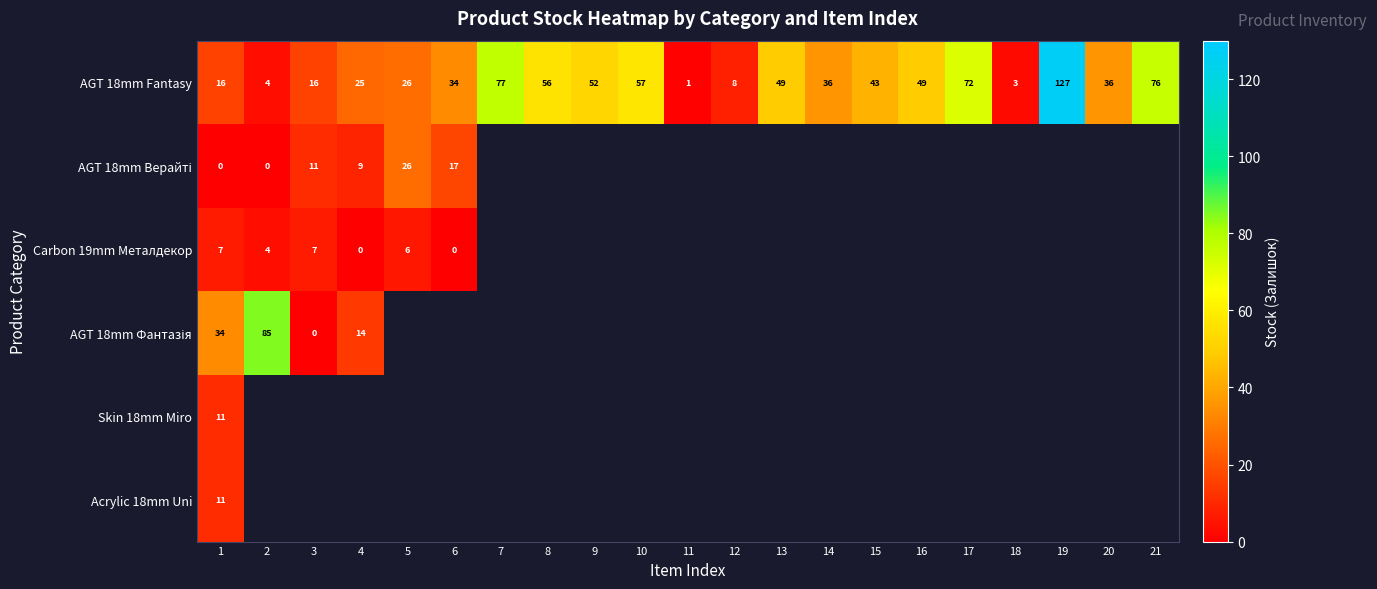

At which label does AGT 18mm Fantasy first exceed 36?

7